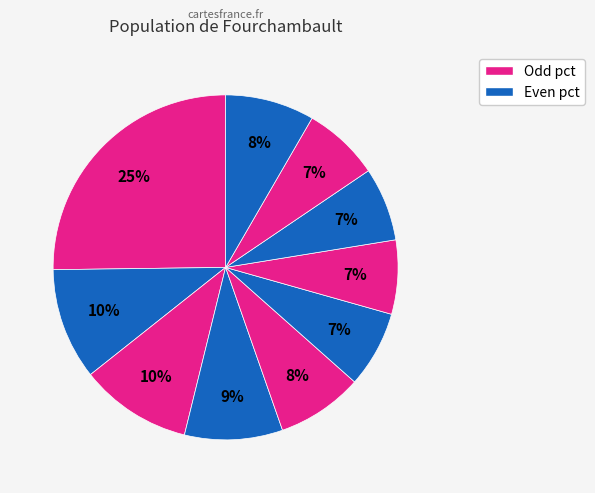

Is there a majority slice in this chart?

No